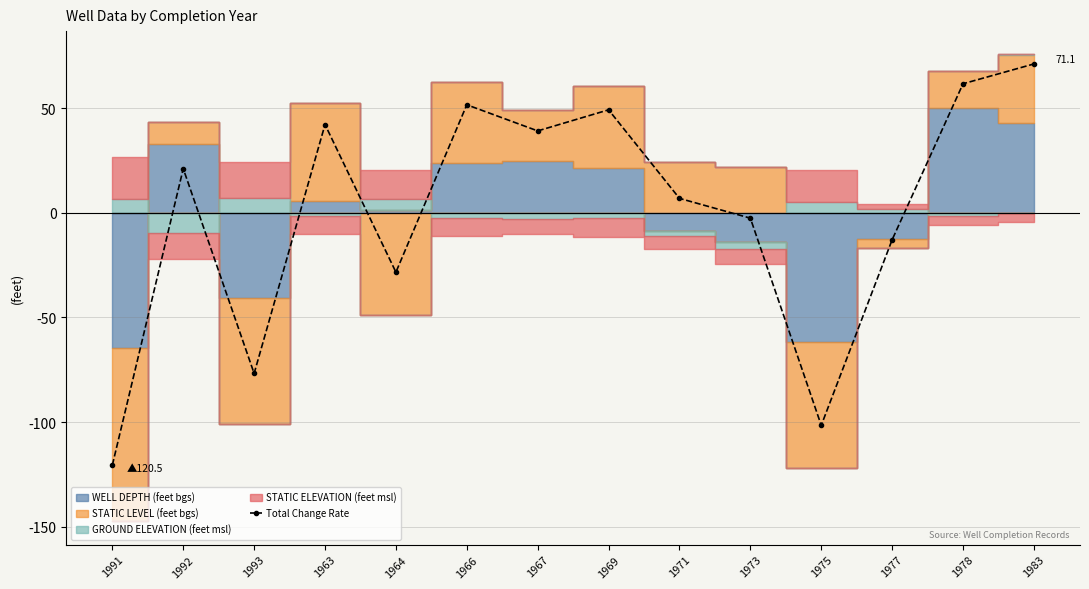

List the labels in order of value, smallest first.

1991, 1975, 1993, 1964, 1977, 1973, 1971, 1992, 1967, 1963, 1969, 1966, 1978, 1983